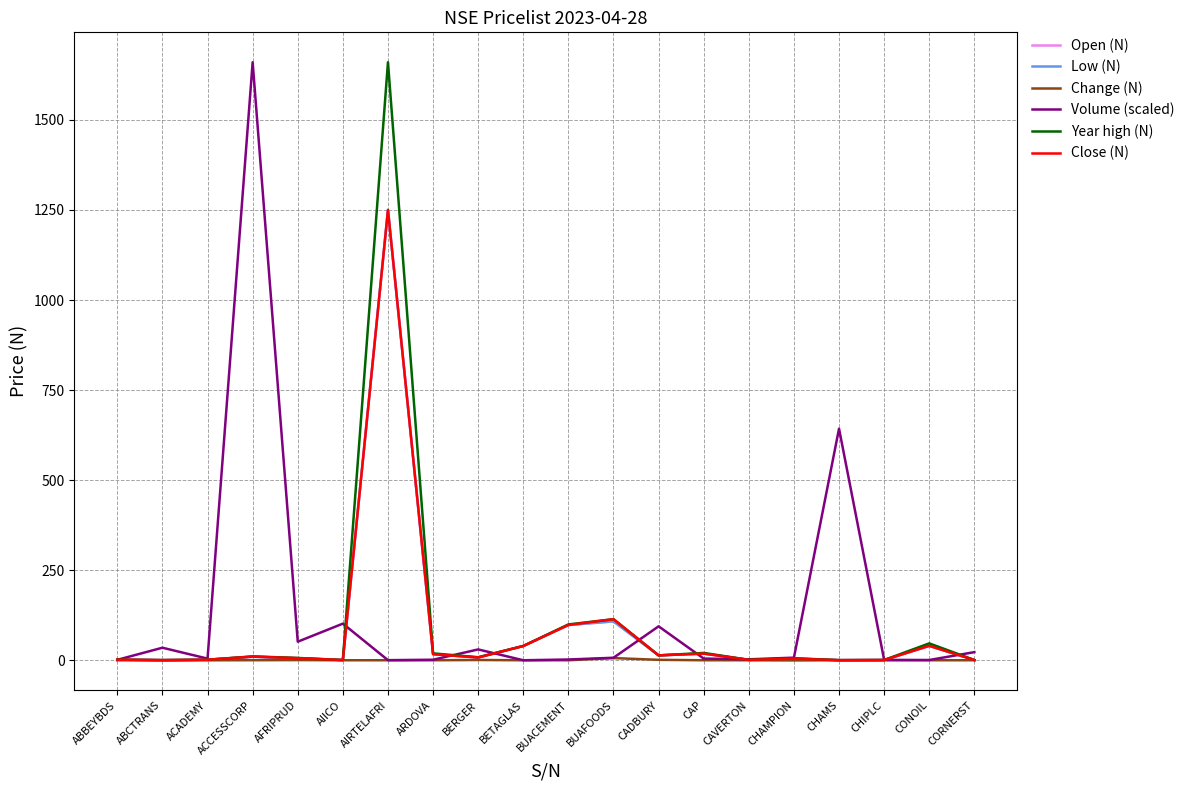

At which category is the sum across all series the highest?

AIRTELAFRI